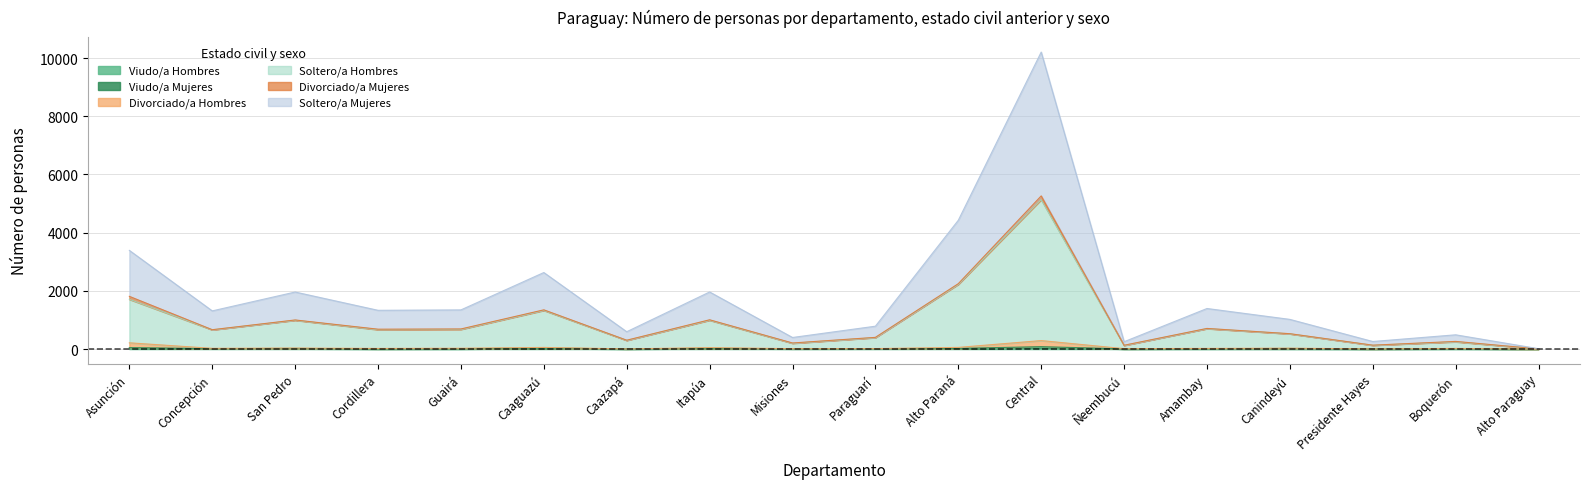

At which category does Soltero/a Mujeres reach its first local valley?

Concepción